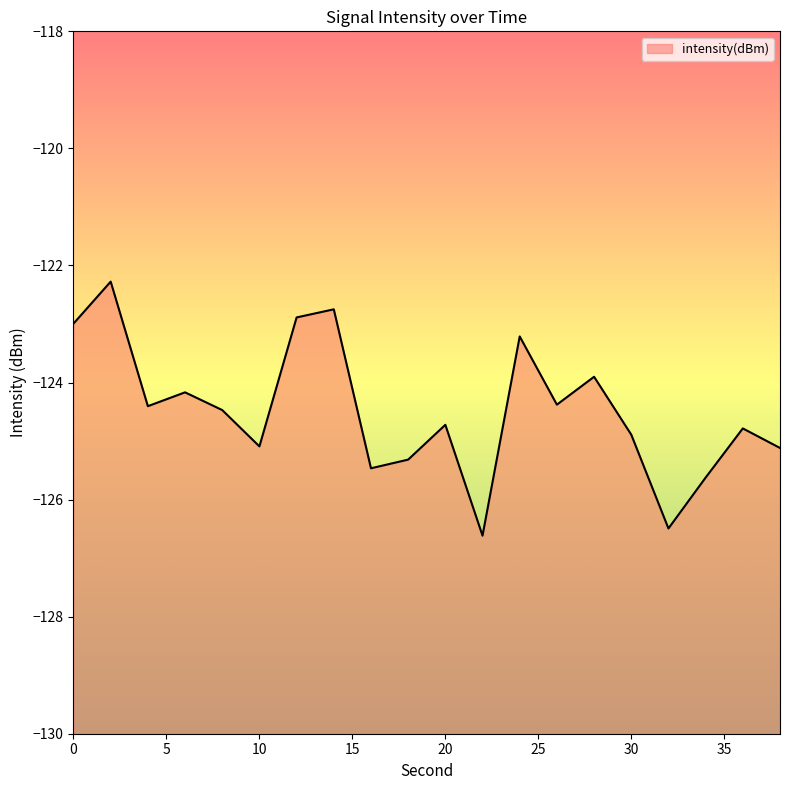

What is the sum of the values at 28 and 18?

-249.2